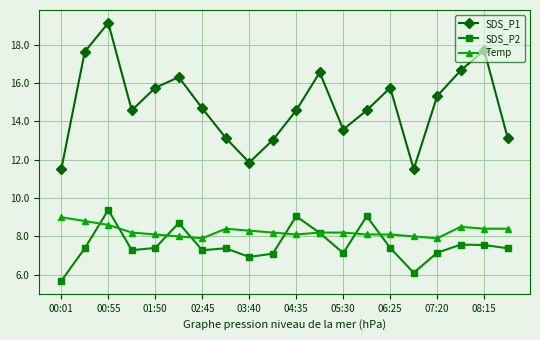

Which series has the largest total across all categories?

SDS_P1